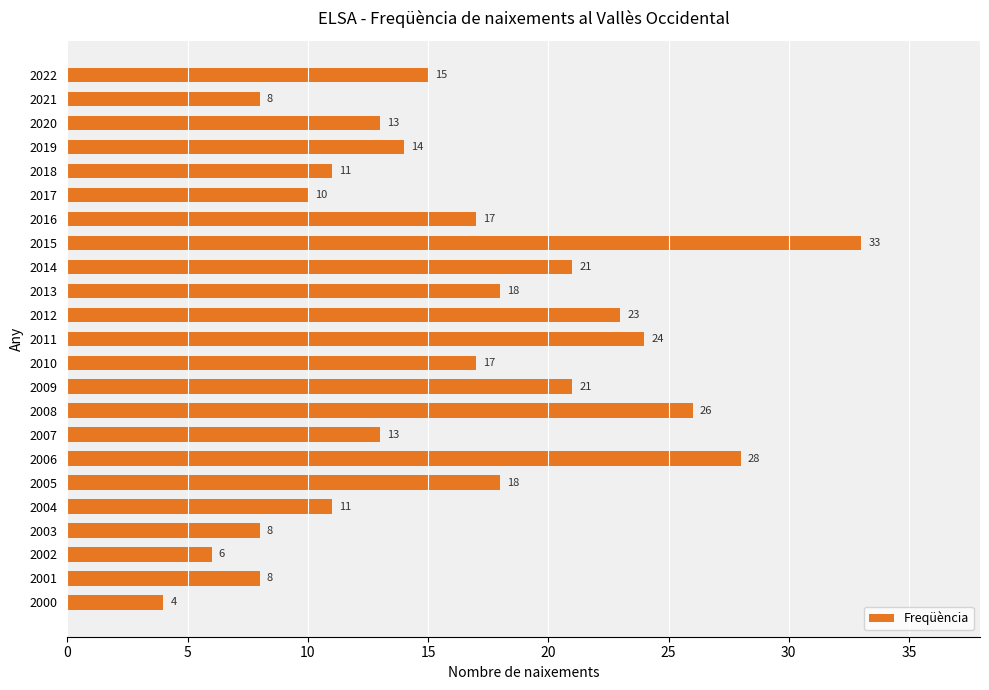

What is the average value?

16